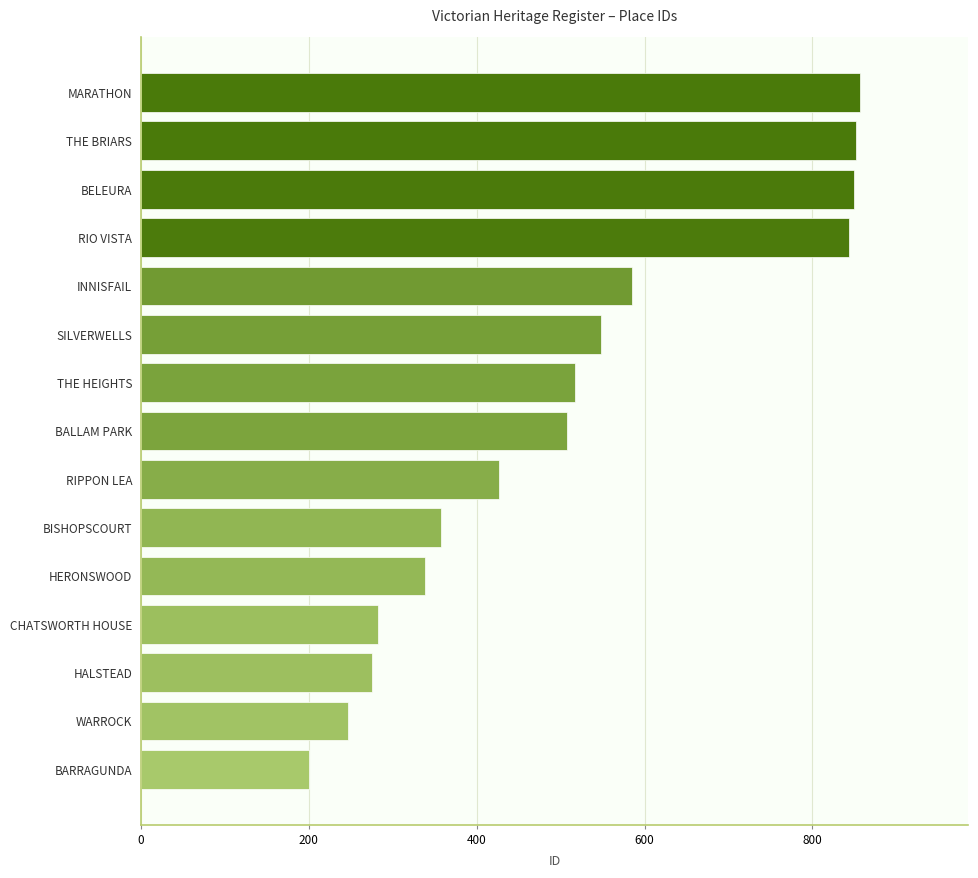

What is the difference between the second highest and minimum values?

651